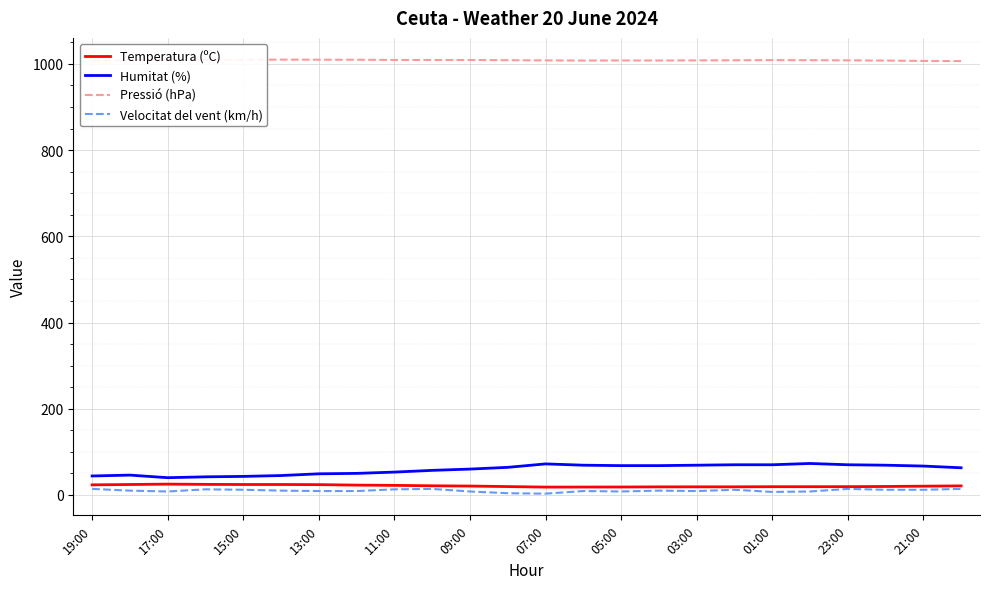

Which series has the widest spread of values?

Humitat (%)